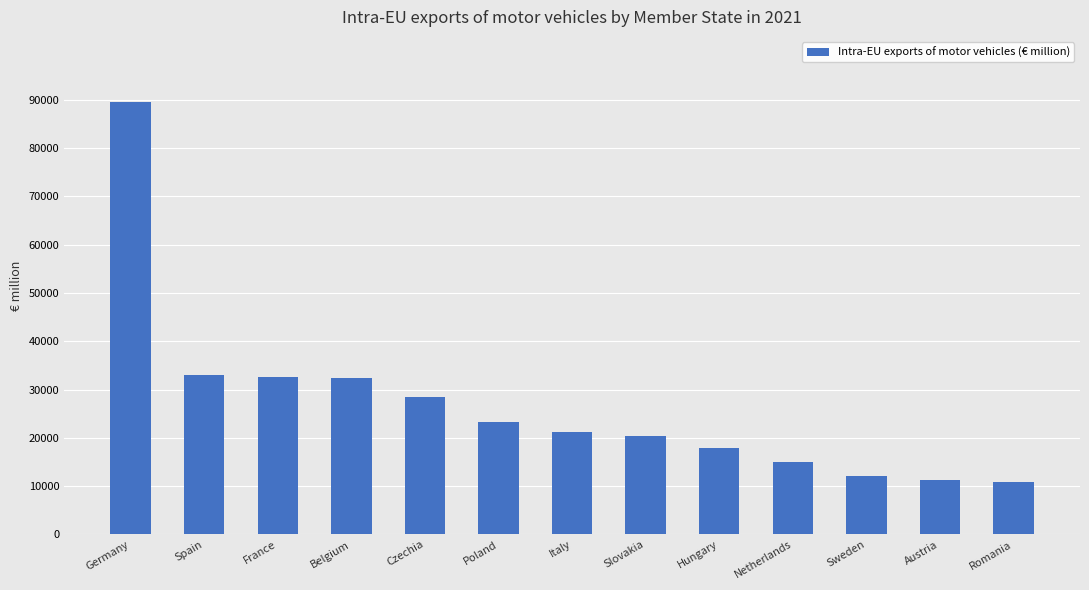

The value at Netherlands is 15101.9. True or false?

True